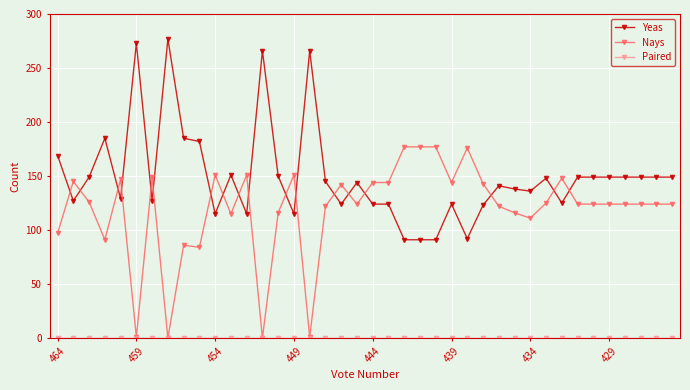

Which series has the largest total across all categories?

Yeas